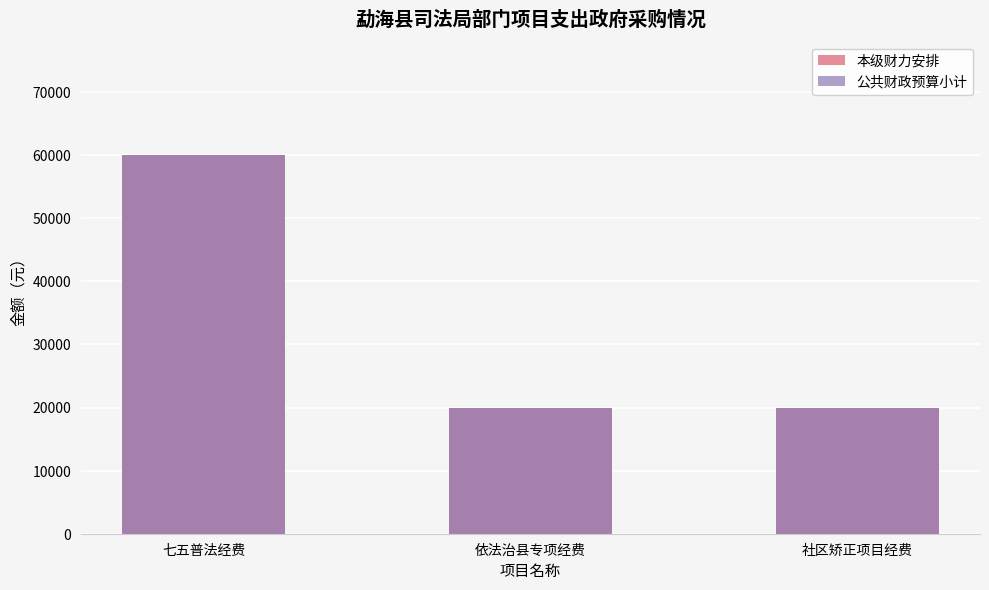

Is the value of 本级财力安排 at 七五普法经费 greater than the value of 公共财政预算小计 at 依法治县专项经费?

Yes